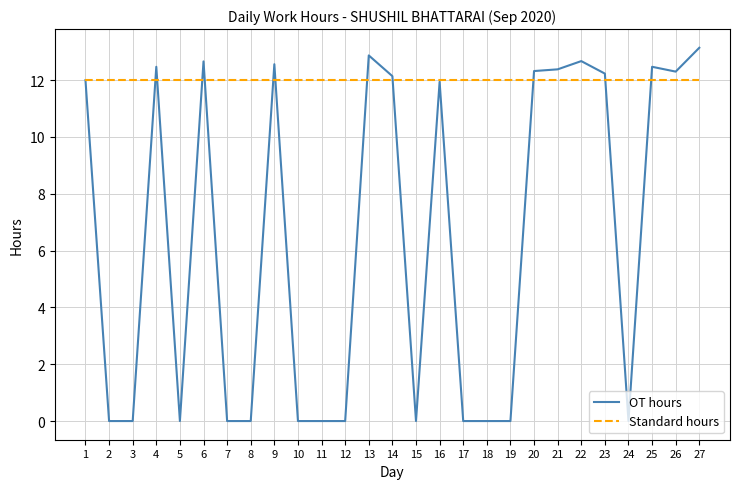

True or false: Standard hours and OT hours cross at least once.

True